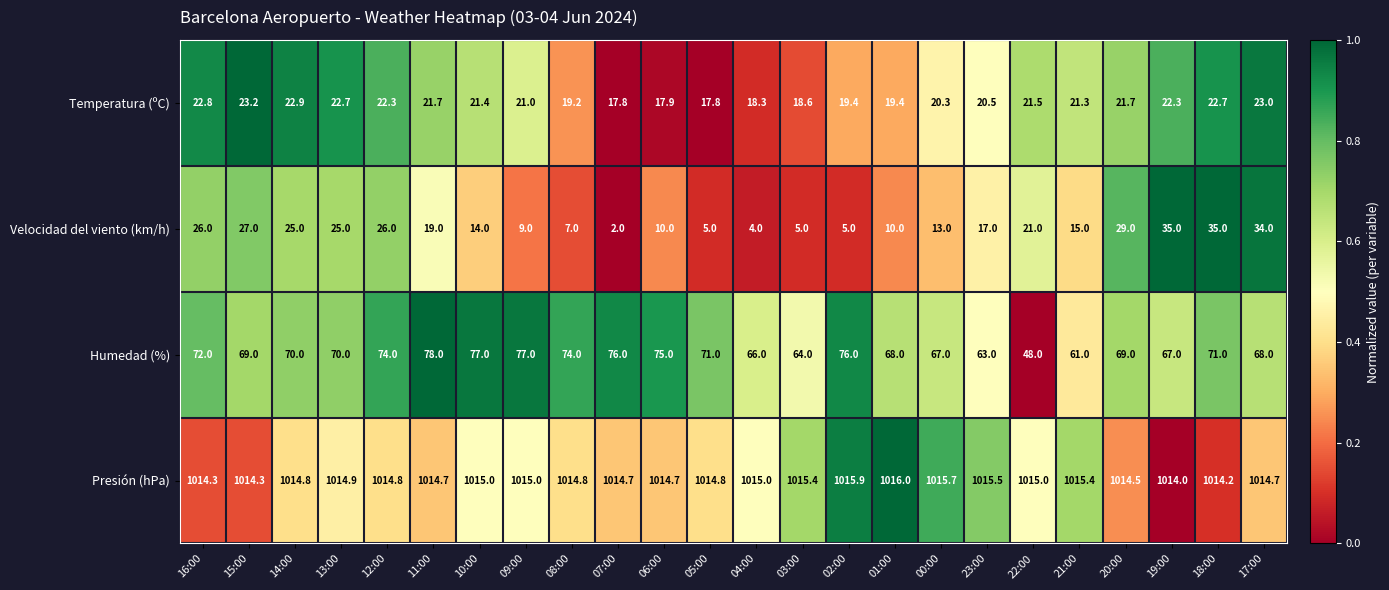

Count the number of categories in the chart.

24